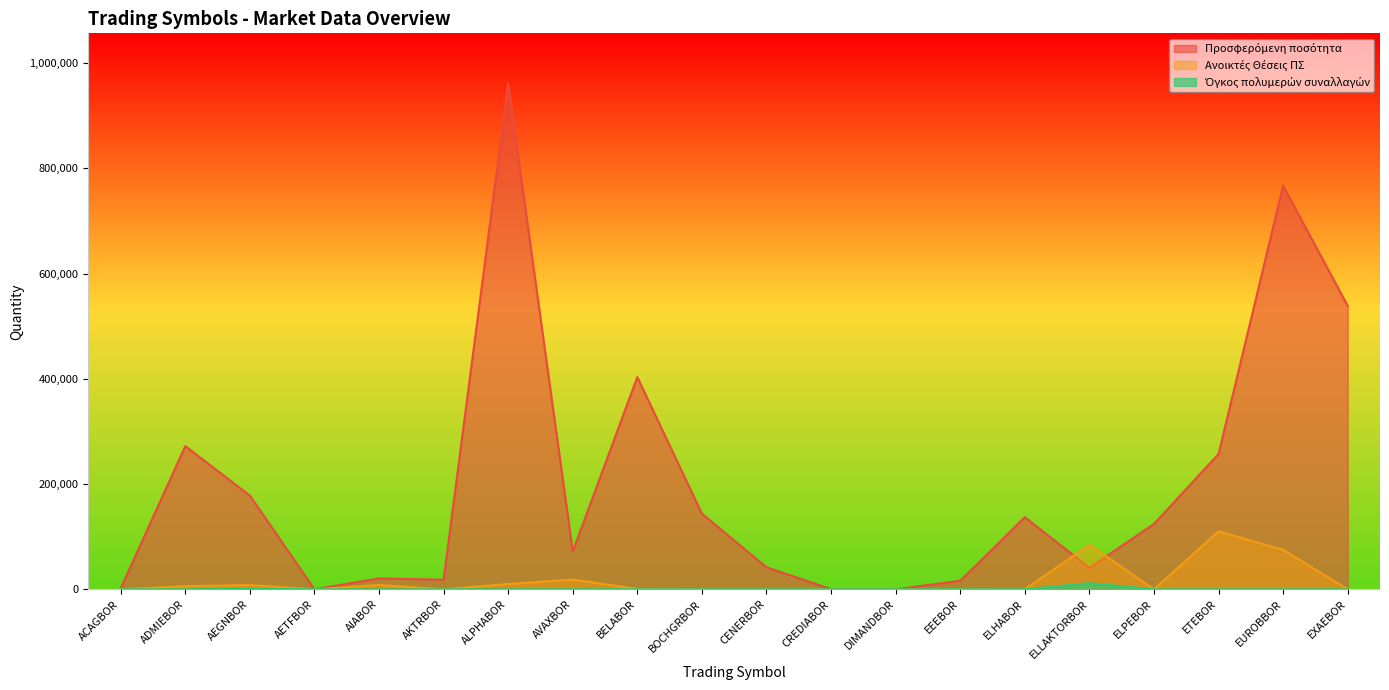

What are all the series names shown in the legend?

Προσφερόμενη ποσότητα, Ανοικτές Θέσεις ΠΣ, Όγκος πολυμερών συναλλαγών